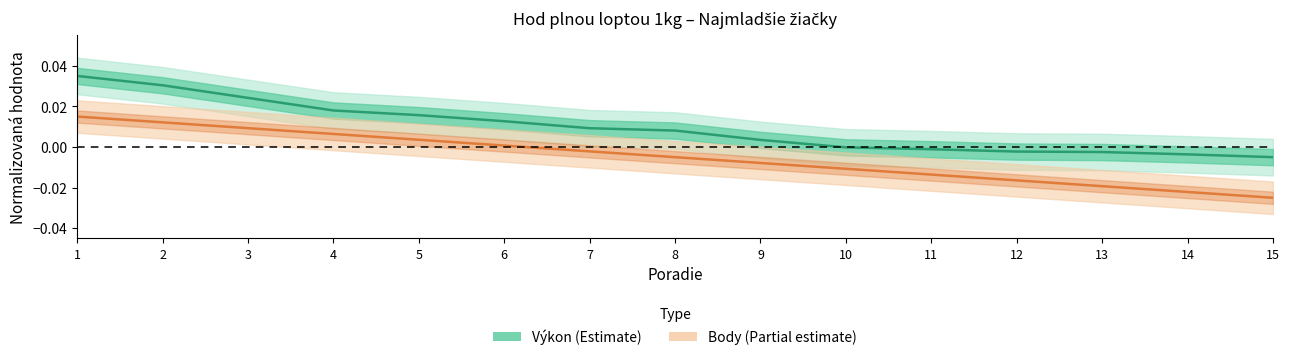

The value of Výkon (Estimate) at 2 is 0.0. True or false?

False